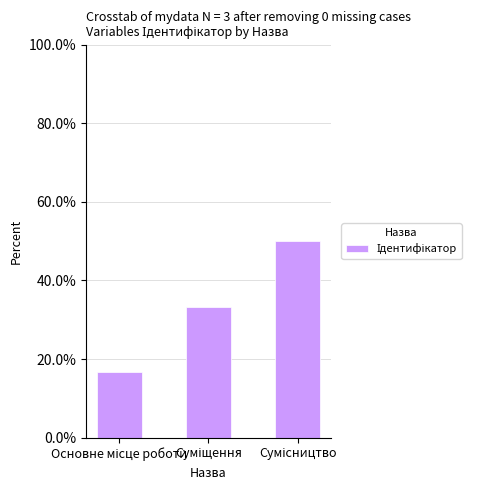

What is the minimum value shown in the chart?

16.7